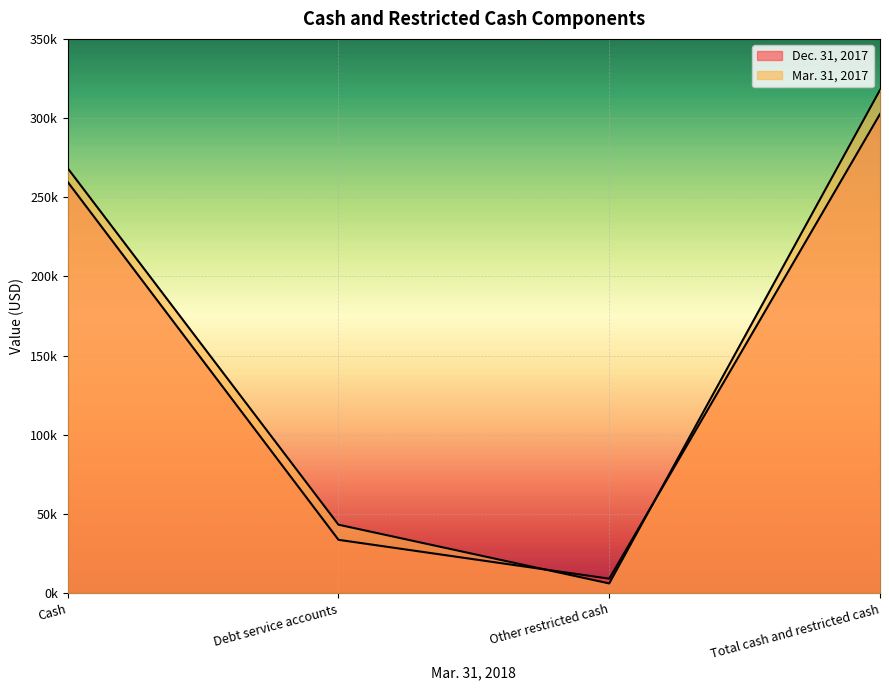

The Mar. 31, 2017 series shows 43268 at Debt service accounts. True or false?

True